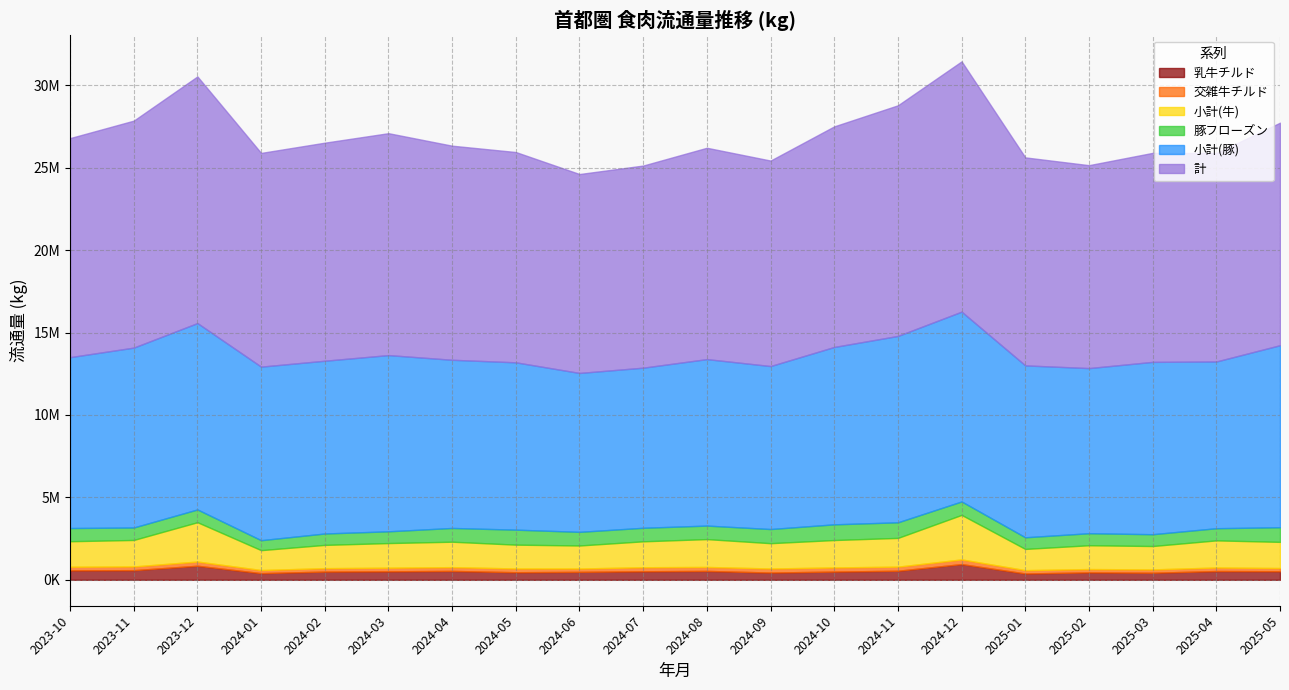

True or false: 交雑牛チルド and 計 intersect in this chart.

False